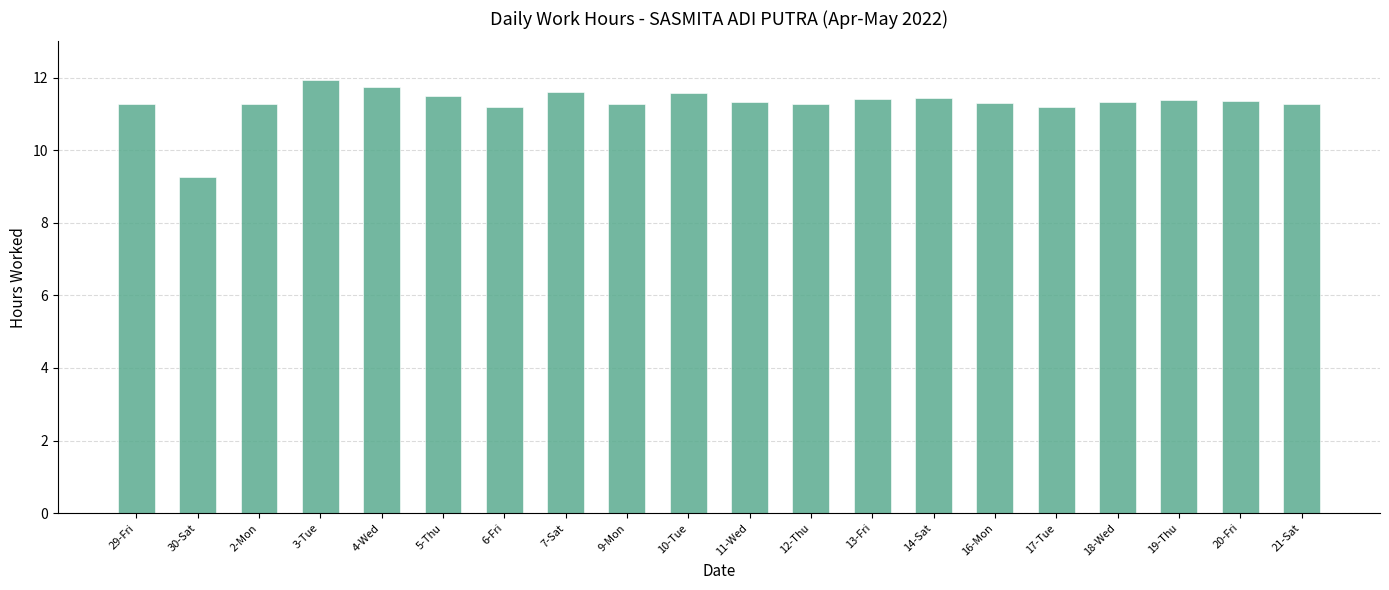

Read the value at 16-Mon.

11.3